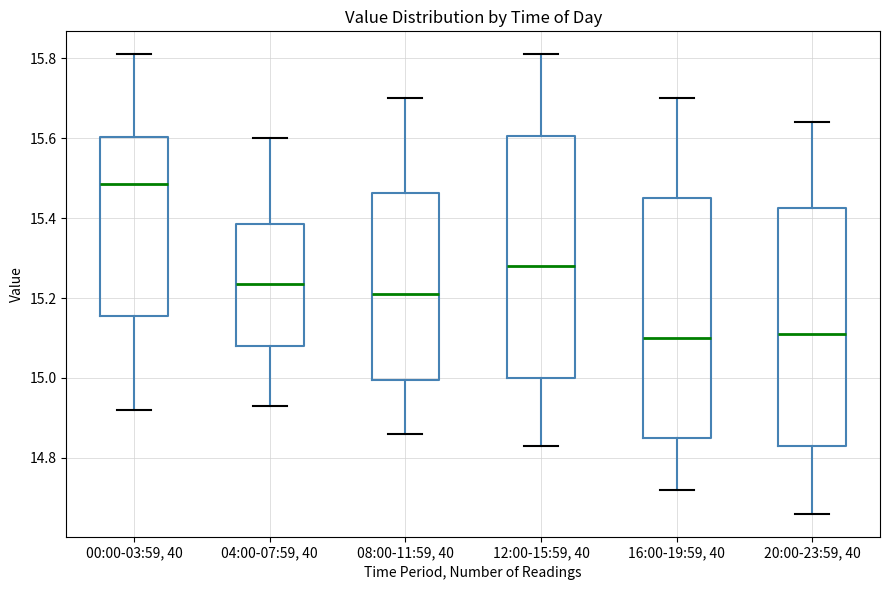

Where does the upper whisker of the box for 00:00-03:59, 40 end on the y-axis? The values are not printed on the chart, so give them approximately, as read against the axis.

15.82